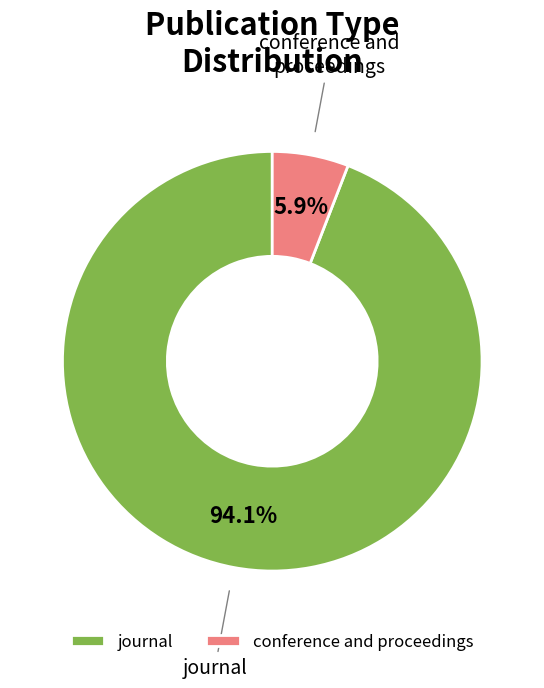

Between journal and conference and proceedings, which is larger?

journal